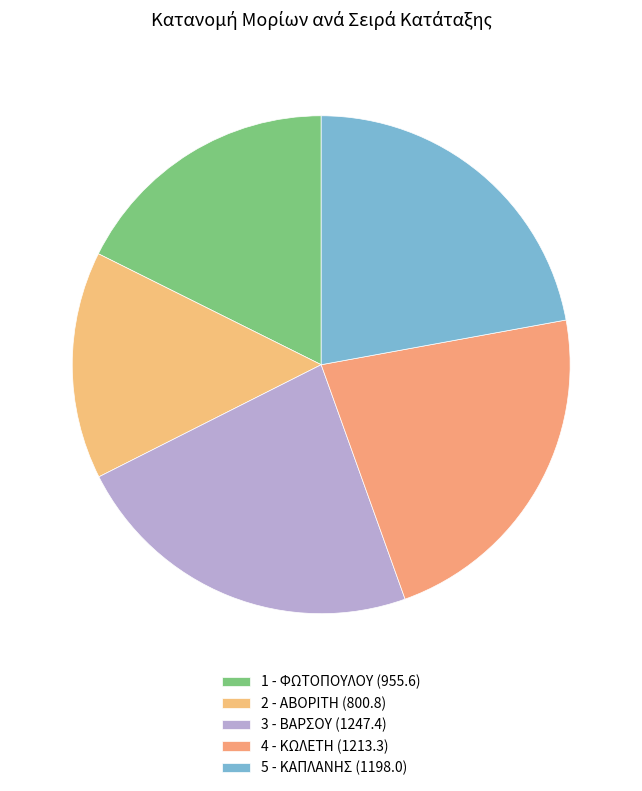

How many segments does this pie chart have?

5